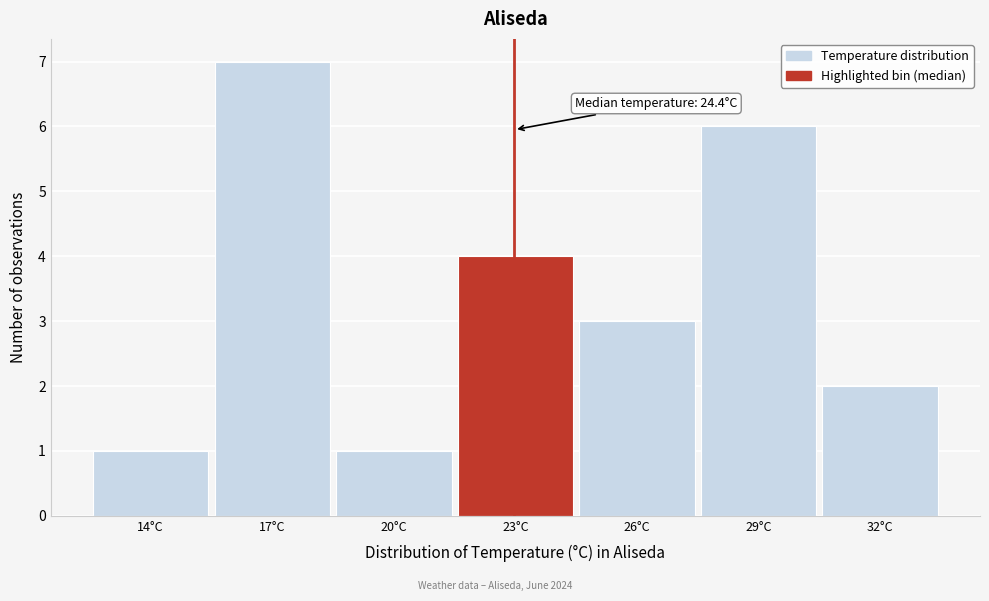

Reading left to right, list all the values displayed in this chart.

14°C=1	17°C=7	20°C=1	23°C=4	26°C=3	29°C=6	32°C=2